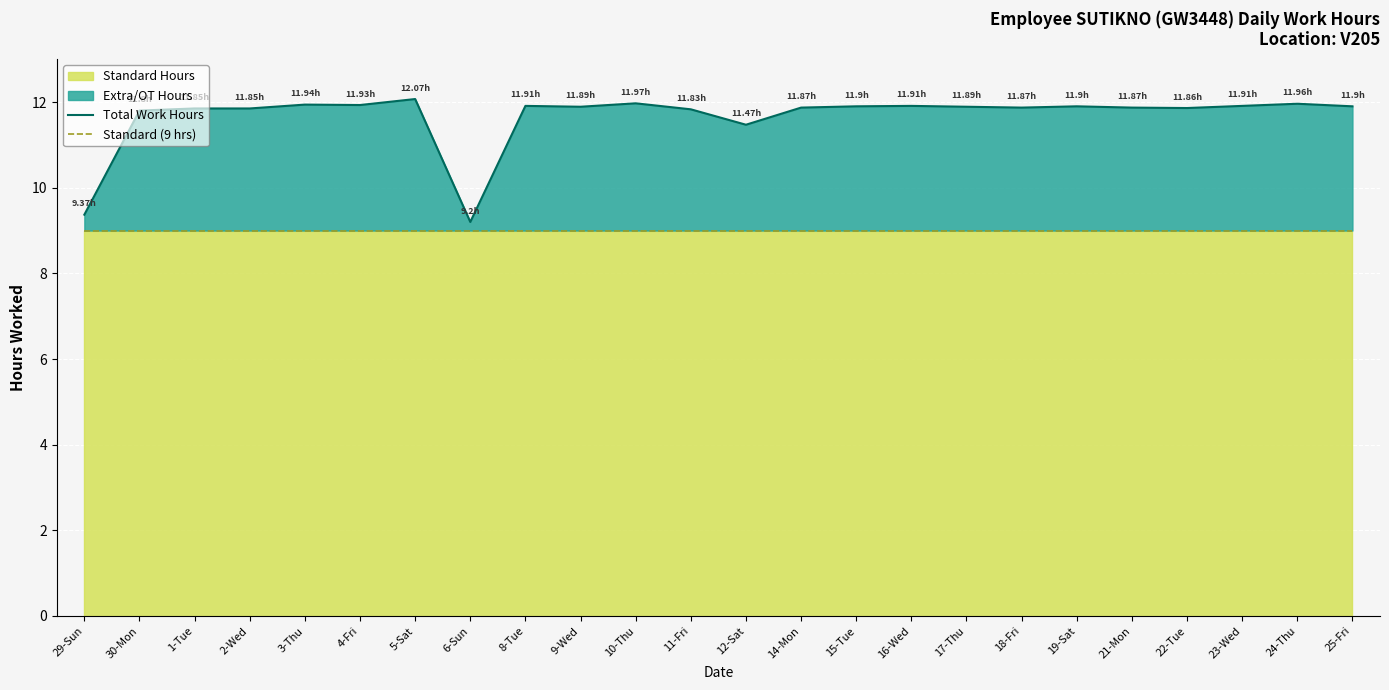

How many lines are shown in the chart?

2